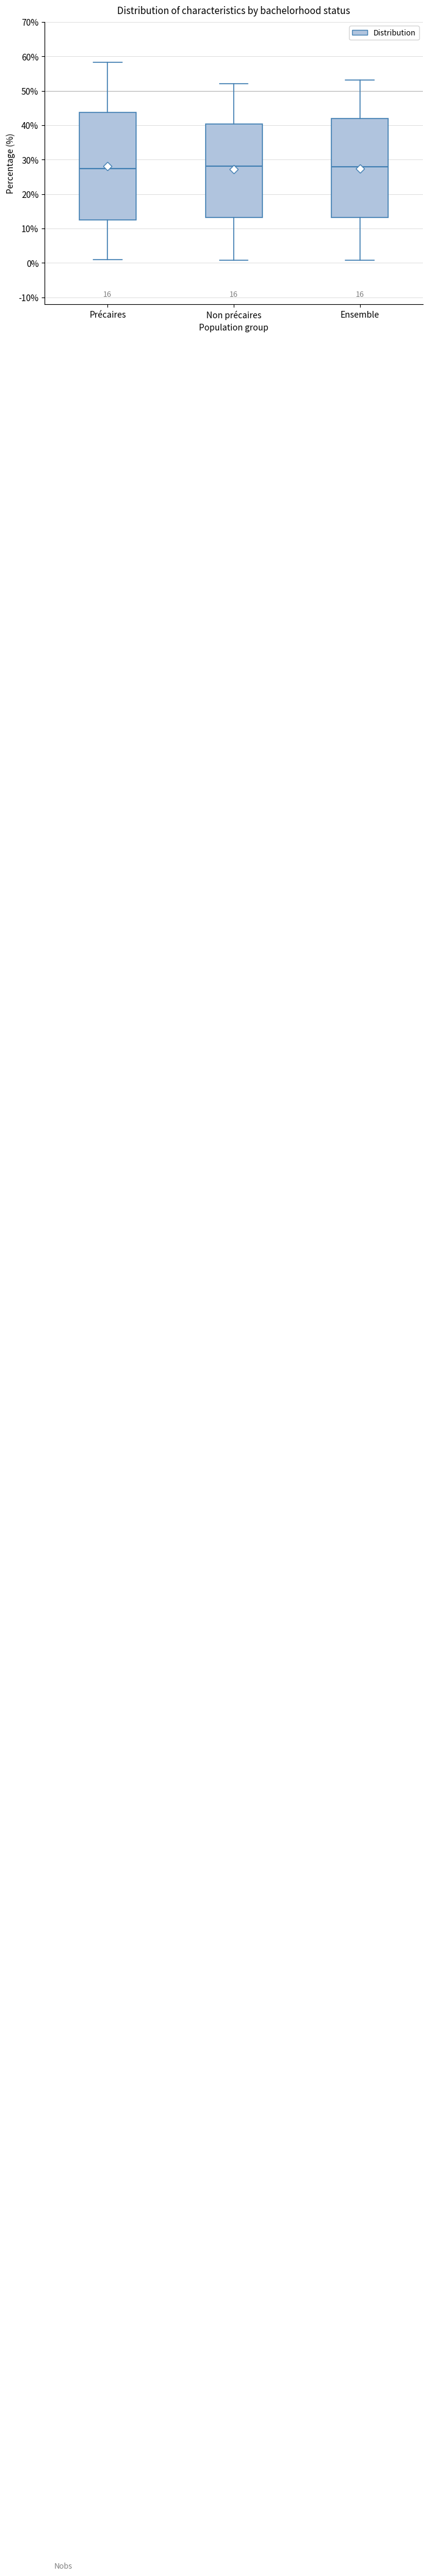

Reading left to right, read every box against the y-axis: the position of its median line, the range the box covers, and the ends of its whiskers. The values are not printed on the chart, so give them approximately, as read against the axis.

Précaires: median 27, box 13 to 44, whiskers 1 to 58
Non précaires: median 28, box 13 to 40, whiskers 1 to 52
Ensemble: median 28, box 13 to 42, whiskers 1 to 53